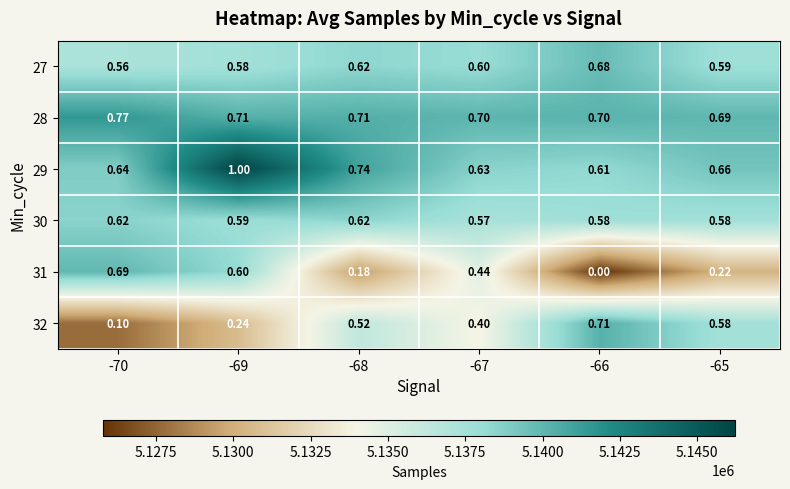

Which has a higher value, -67 or -69?

-67